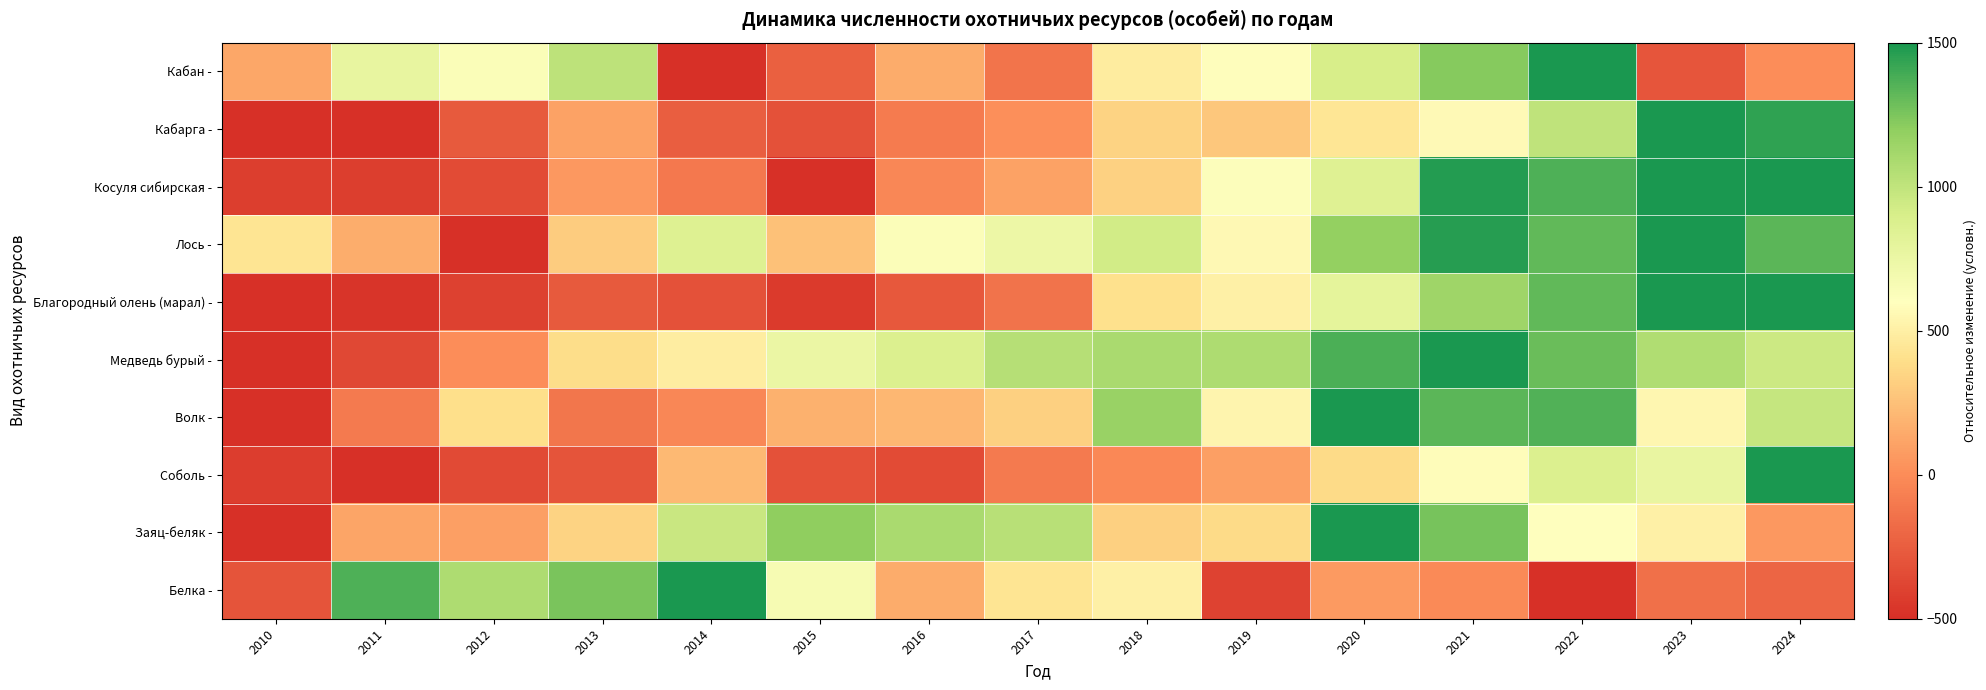

Reading left to right, transcribe all the data shown in this chart.

Кабан -: 2010=131.4	2011=773.6	2012=639.8	2013=1014.4	2014=-500.0	2015=-236.5	2016=148.8	2017=-130.8	2018=480.6	2019=587.6	2020=903.3	2021=1221.7	2022=1500.0	2023=-296.7	2024=0.3
Кабарга -: 2010=-500.0	2011=-494.8	2012=-266.8	2013=102.7	2014=-245.5	2015=-317.5	2016=-88.8	2017=14.3	2018=340.7	2019=287.4	2020=438.8	2021=567.7	2022=1007.3	2023=1500.0	2024=1444.2
Косуля сибирская -: 2010=-417.4	2011=-417.4	2012=-346.1	2013=61.0	2014=-105.1	2015=-500.0	2016=-27.9	2017=105.0	2018=335.3	2019=617.2	2020=844.5	2021=1470.0	2022=1359.9	2023=1496.4	2024=1500.0
Лось -: 2010=434.0	2011=159.0	2012=-500.0	2013=310.7	2014=853.9	2015=257.5	2016=631.1	2017=739.0	2018=922.8	2019=556.2	2020=1182.7	2021=1461.1	2022=1315.9	2023=1500.0	2024=1332.6
Благородный олень (марал) -: 2010=-500.0	2011=-469.3	2012=-401.8	2013=-273.0	2014=-318.1	2015=-441.7	2016=-278.9	2017=-138.3	2018=411.6	2019=506.9	2020=800.1	2021=1136.7	2022=1315.7	2023=1500.0	2024=1496.4
Медведь бурый -: 2010=-500.0	2011=-362.7	2012=6.2	2013=392.5	2014=484.5	2015=754.3	2016=873.7	2017=1040.7	2018=1088.3	2019=1071.0	2020=1374.7	2021=1500.0	2022=1290.6	2023=1070.1	2024=946.9
Волк -: 2010=-500.0	2011=-100.4	2012=399.2	2013=-122.6	2014=-23.5	2015=179.0	2016=205.4	2017=326.6	2018=1159.0	2019=538.9	2020=1500.0	2021=1331.7	2022=1359.2	2023=540.4	2024=981.8
Соболь -: 2010=-429.5	2011=-500.0	2012=-353.5	2013=-304.5	2014=211.9	2015=-317.0	2016=-349.3	2017=-99.0	2018=-16.8	2019=87.9	2020=382.3	2021=578.2	2022=867.3	2023=769.0	2024=1500.0
Заяц-беляк -: 2010=-500.0	2011=122.4	2012=88.0	2013=336.9	2014=961.1	2015=1197.3	2016=1087.9	2017=1034.8	2018=324.5	2019=375.6	2020=1500.0	2021=1258.9	2022=596.4	2023=504.3	2024=55.5
Белка -: 2010=-299.4	2011=1366.0	2012=1074.6	2013=1253.0	2014=1500.0	2015=664.5	2016=150.5	2017=429.7	2018=501.4	2019=-390.6	2020=69.2	2021=-13.3	2022=-500.0	2023=-155.6	2024=-208.4